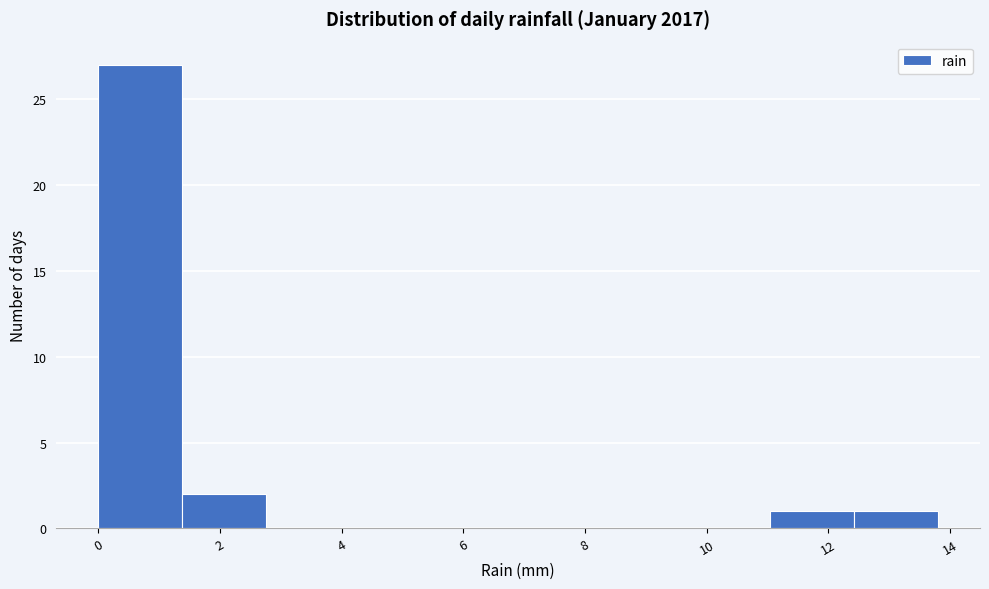

How tall is the bar that spans 1.38 to 2.76 on the x-axis? Neither the bar edges nor the heights are printed on the chart, so give them approximately, as read against the axes.

2